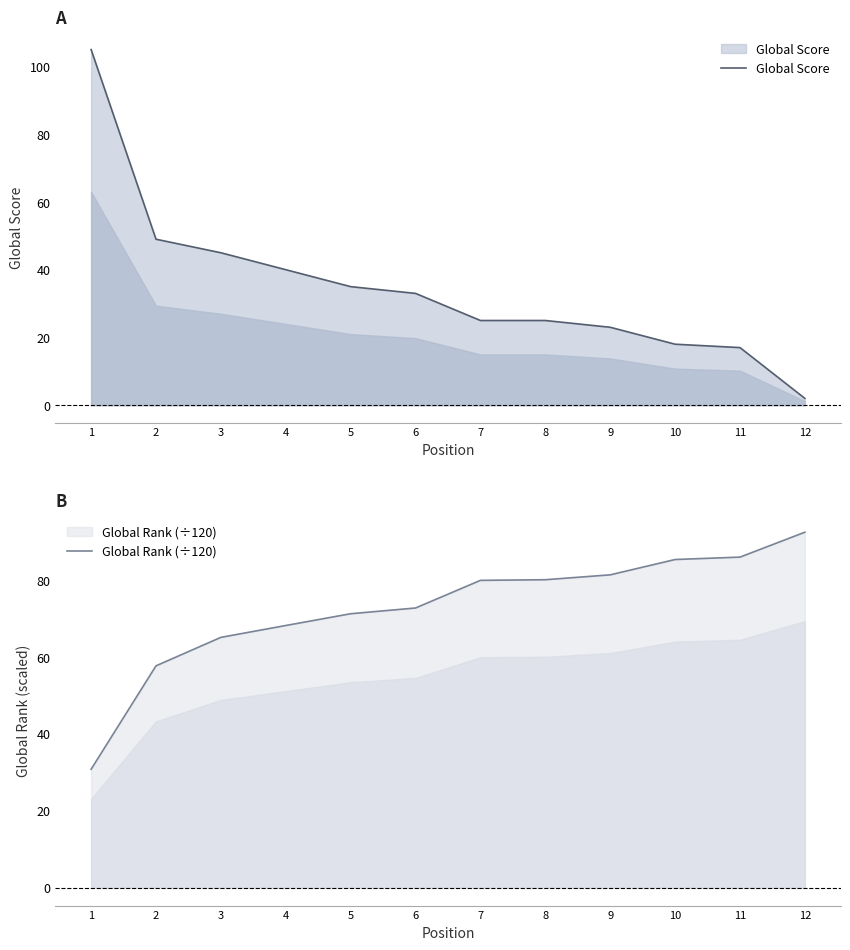

What is the lowest value of the Global Score series?

2.0